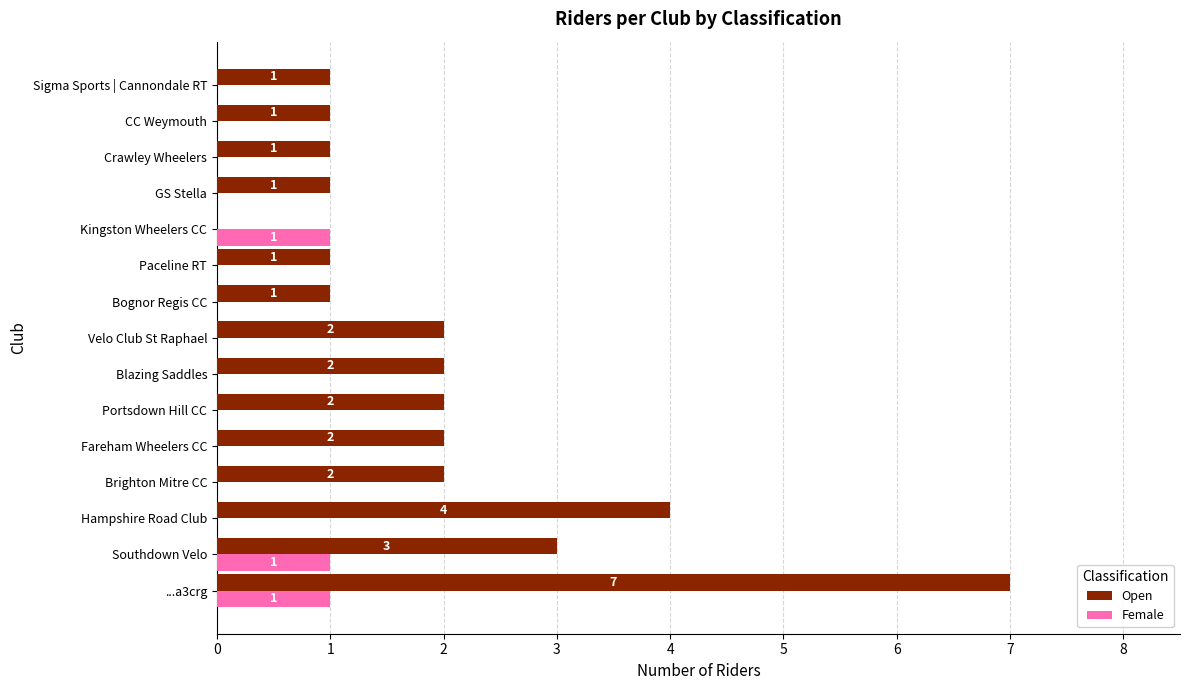

At which label is Open closest to 3?

Southdown Velo